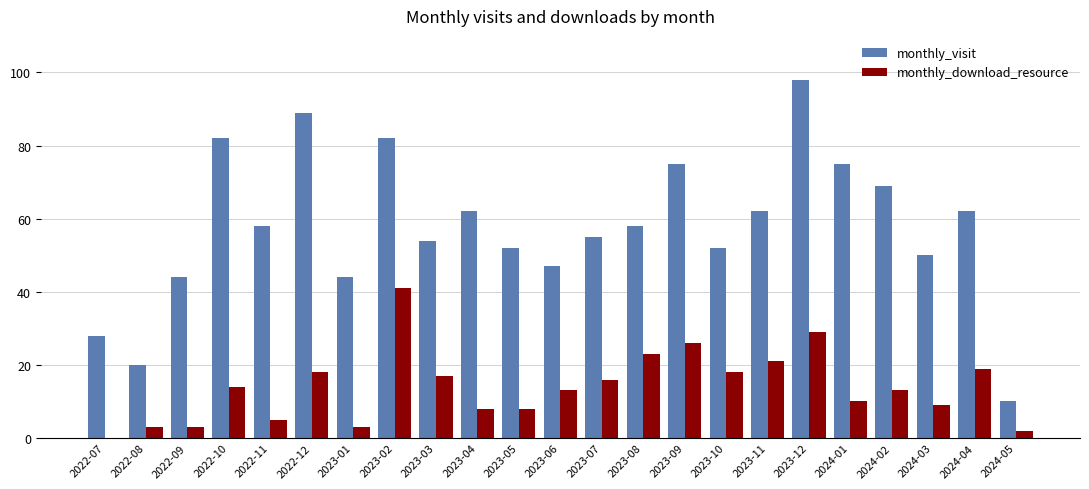

What is the total value across all series at 2023-08?

81